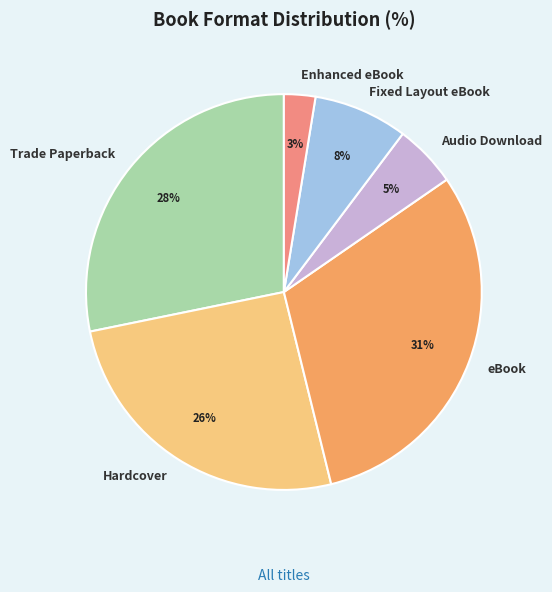

How many segments does this pie chart have?

6